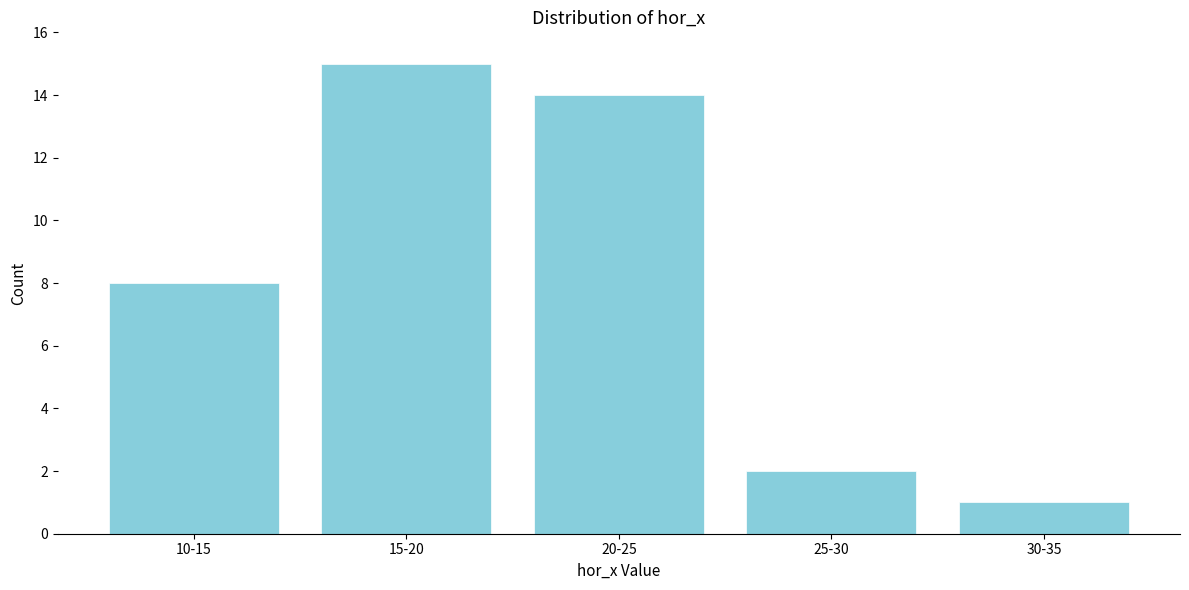

Reading right to left, extract all data points from this chart.

30-35=1	25-30=2	20-25=14	15-20=15	10-15=8